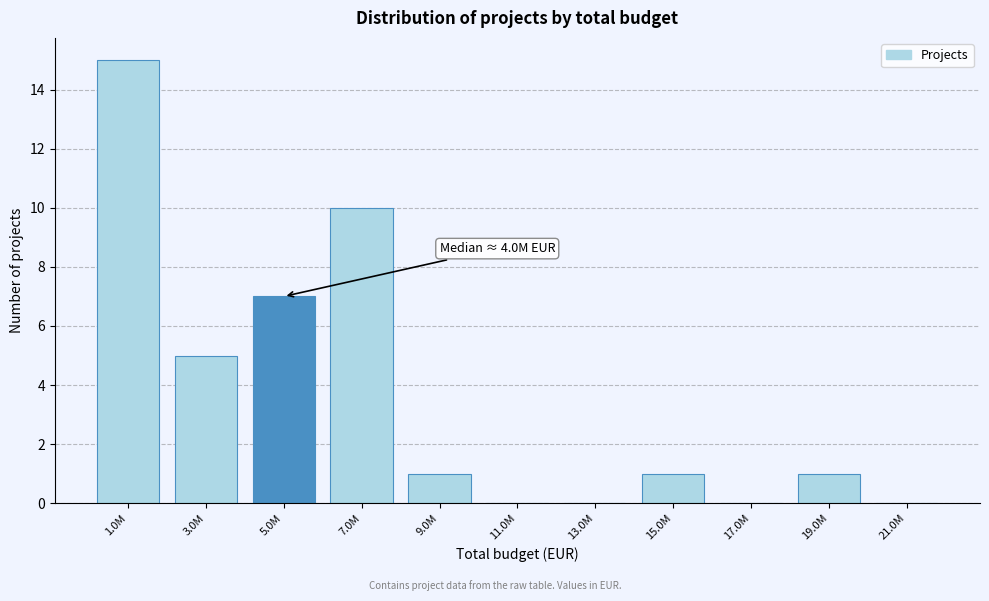

Reading right to left, transcribe all the data shown in this chart.

21.0M=0	19.0M=1	17.0M=0	15.0M=1	13.0M=0	11.0M=0	9.0M=1	7.0M=10	5.0M=7	3.0M=5	1.0M=15